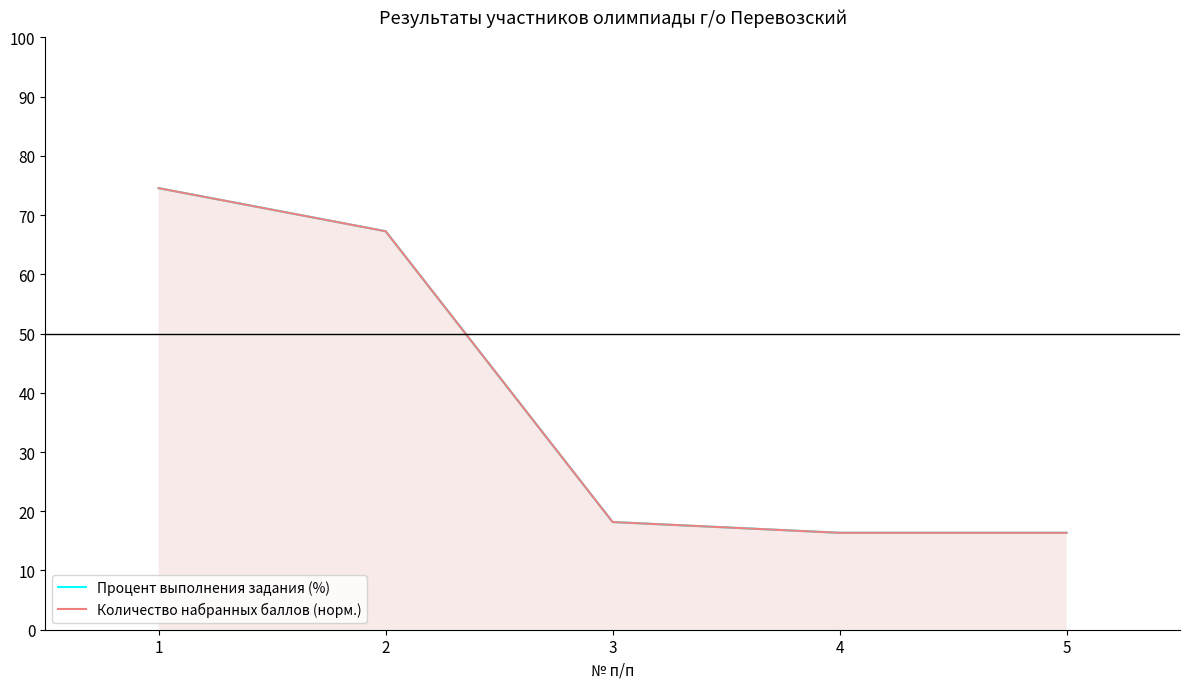

How many data points in Количество набранных баллов (норм.) are less than 18?

2